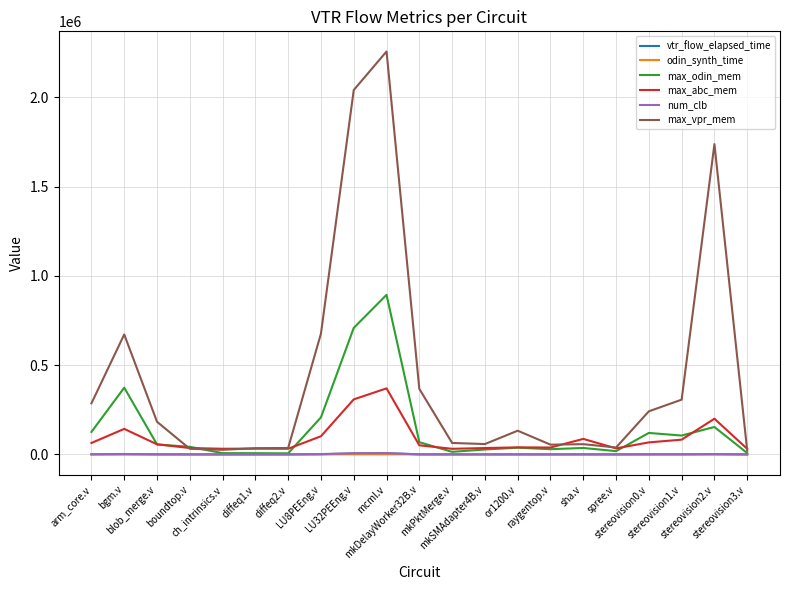

Which series has the largest total across all categories?

max_vpr_mem